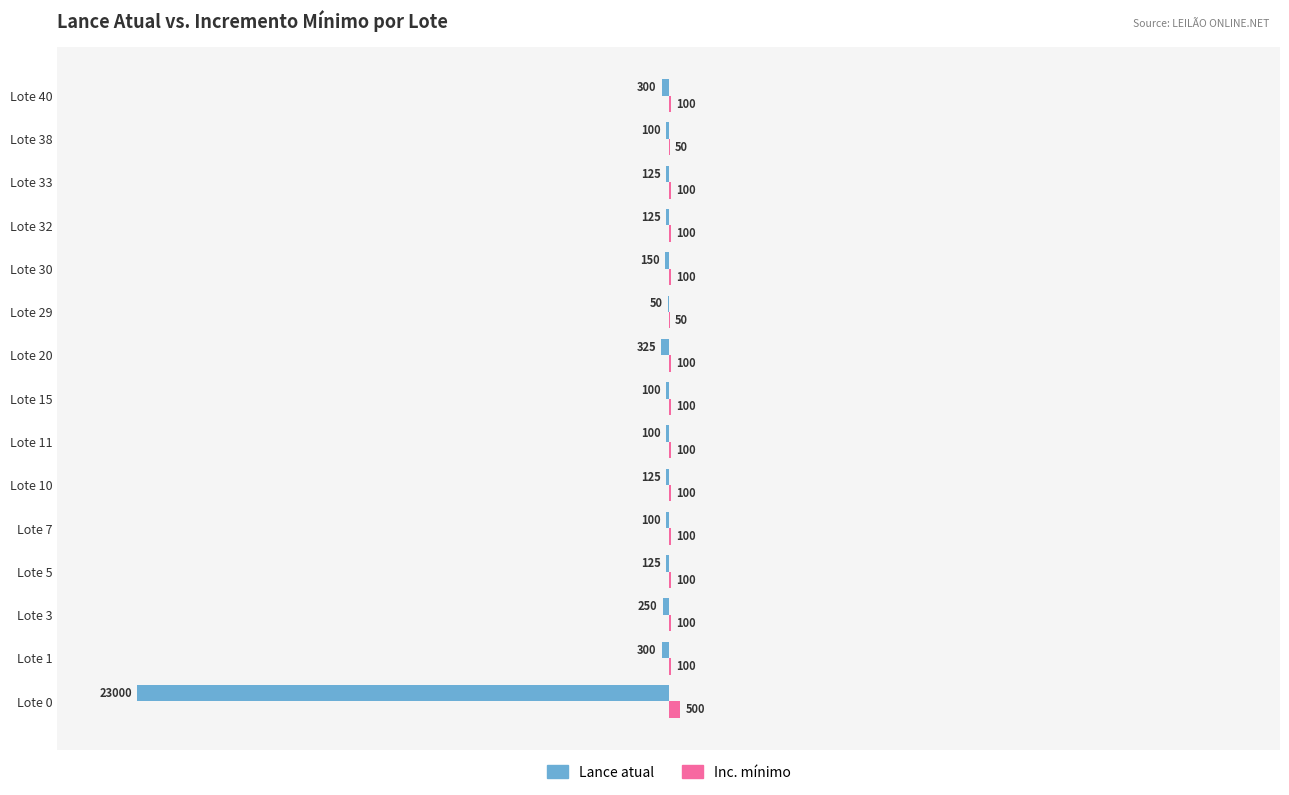

What is the sum of all Lance atual values?

-25275